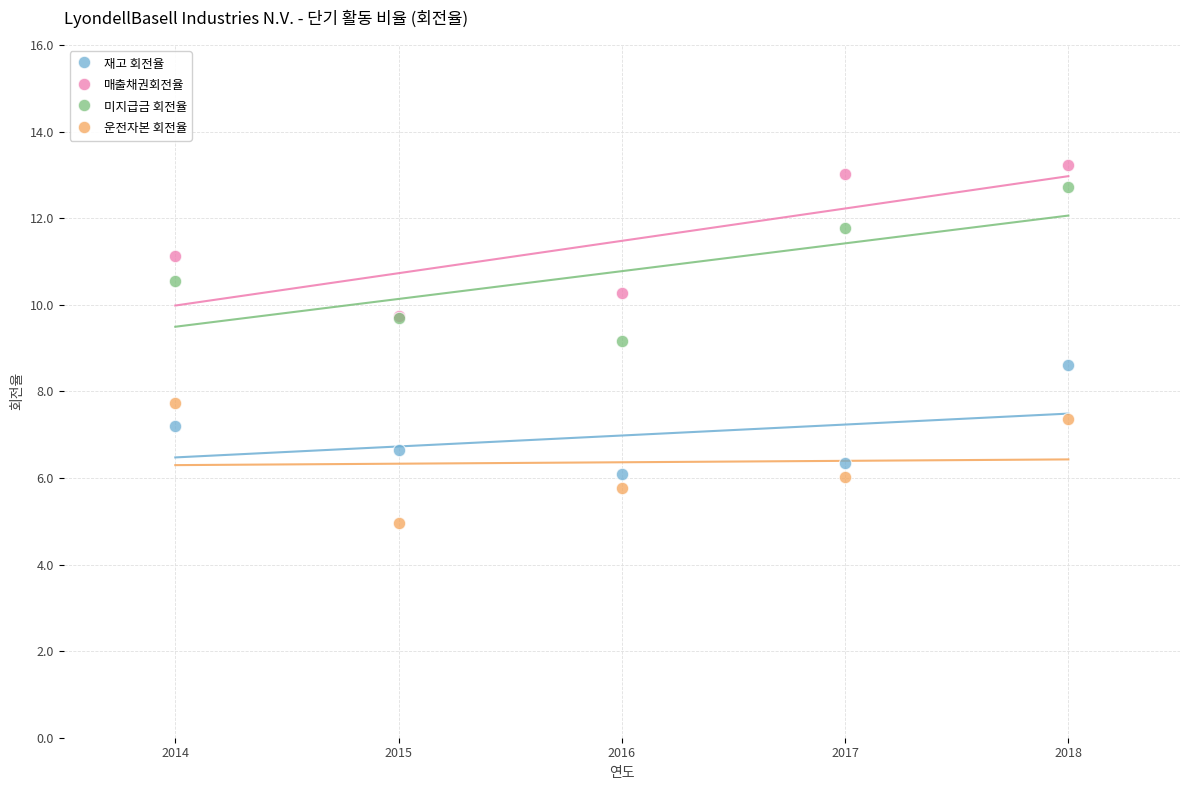

Across all series, what Y value is closest to 9?

9.2